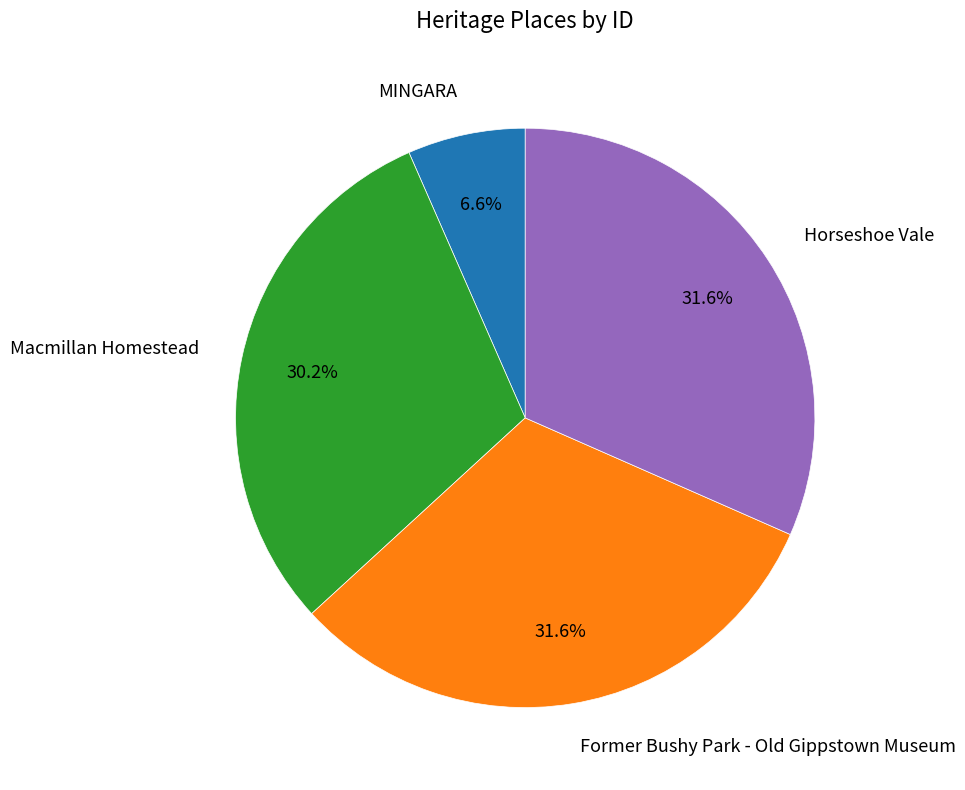

Which has a higher value, MINGARA or Macmillan Homestead?

Macmillan Homestead